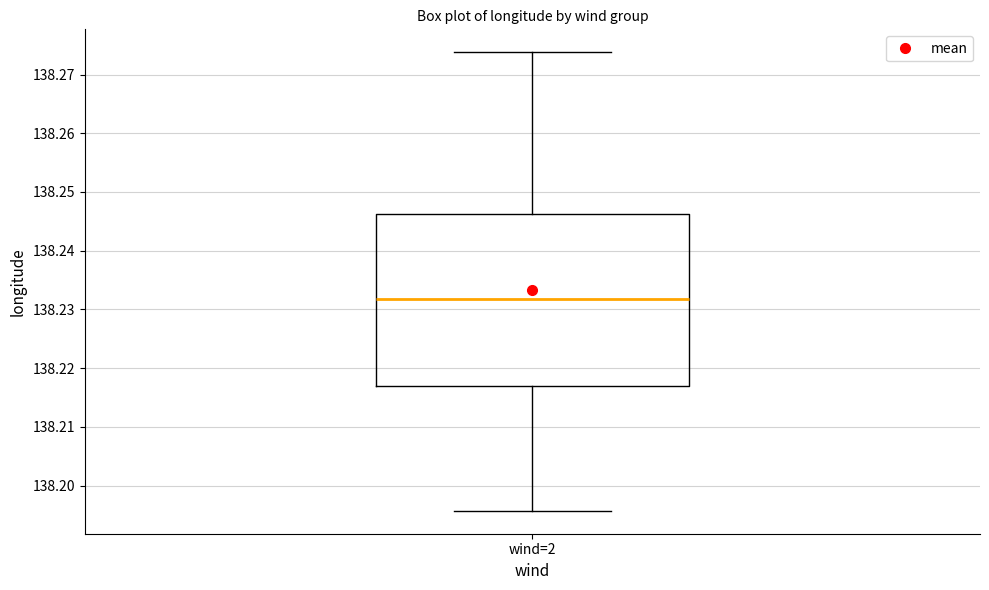

Read this box plot against the y-axis: the position of the median line, the range covered by the box, and the ends of both whiskers. The values are not printed on the chart, so give them approximately, as read against the axis.

median 138.232, box 138.217 to 138.246, whiskers 138.196 to 138.274